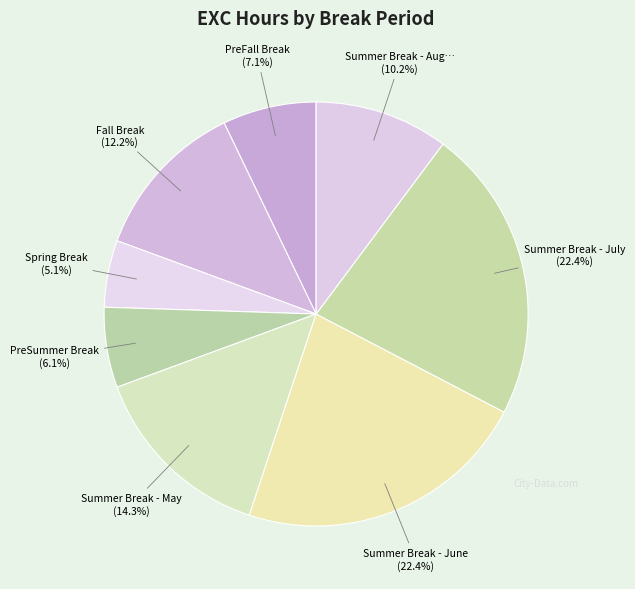

Which category has the smallest portion of the pie?

Spring Break